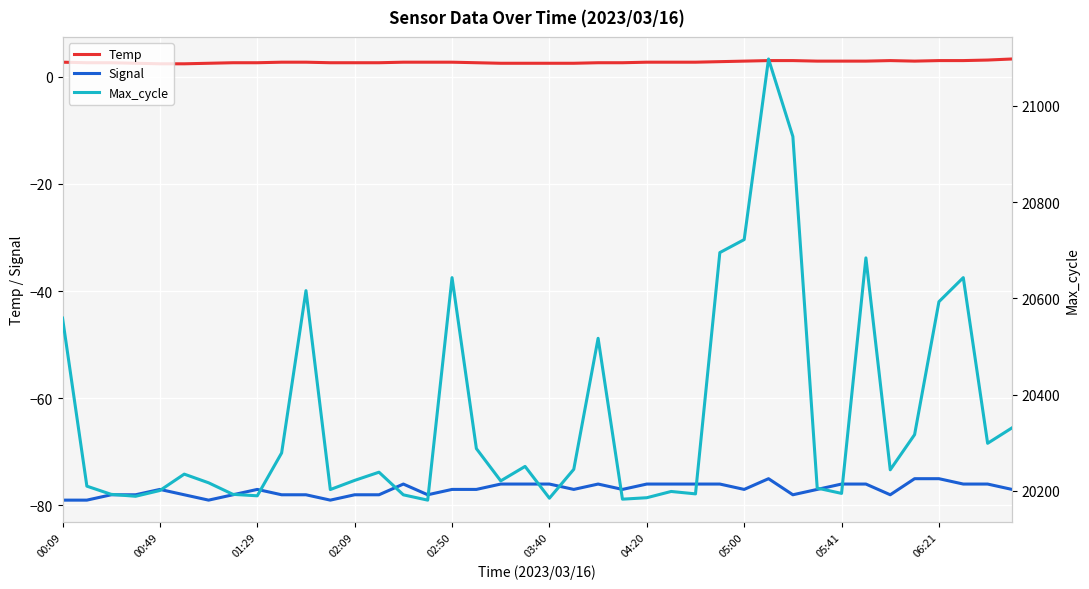

Between 15 and 31, which series saw the biggest shift?

Max_cycle